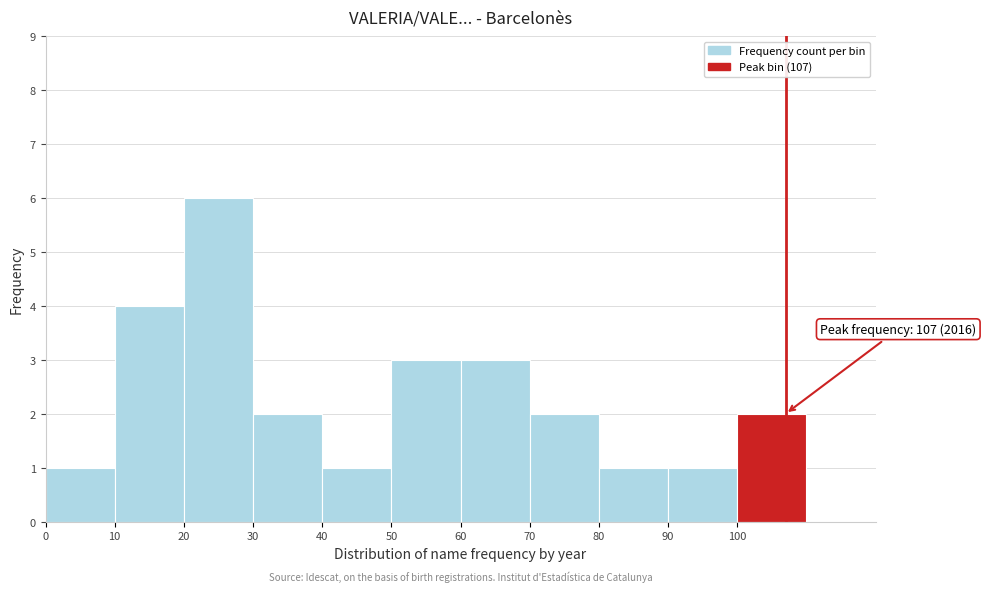

Over which range of the x-axis is the bar tallest?

20 to 30